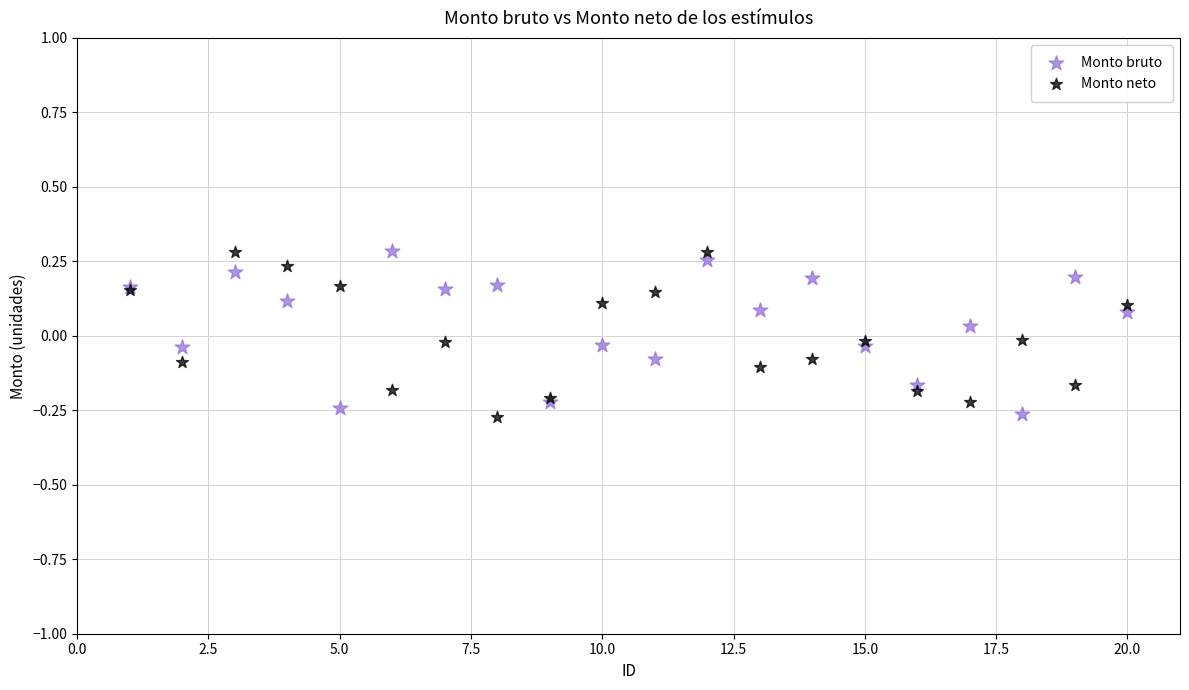

What is the X range (max minus min) for the scatter plot?

19.0